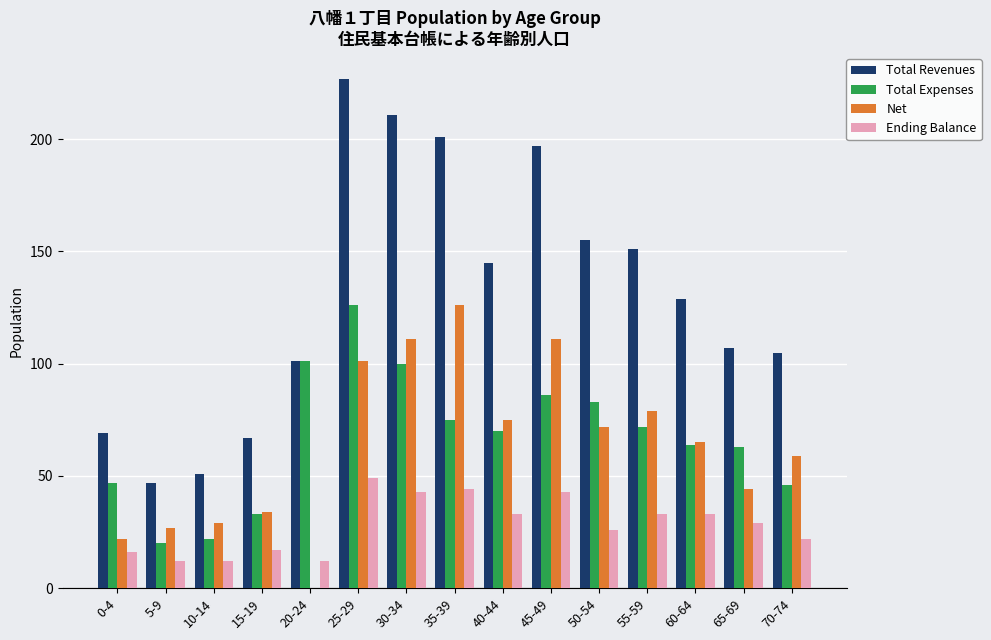

Reading right to left, list all the values displayed in this chart.

Total Revenues: 70-74=105	65-69=107	60-64=129	55-59=151	50-54=155	45-49=197	40-44=145	35-39=201	30-34=211	25-29=227	20-24=101	15-19=67	10-14=51	5-9=47	0-4=69
Total Expenses: 70-74=46	65-69=63	60-64=64	55-59=72	50-54=83	45-49=86	40-44=70	35-39=75	30-34=100	25-29=126	20-24=101	15-19=33	10-14=22	5-9=20	0-4=47
Net: 70-74=59	65-69=44	60-64=65	55-59=79	50-54=72	45-49=111	40-44=75	35-39=126	30-34=111	25-29=101	20-24=0	15-19=34	10-14=29	5-9=27	0-4=22
Ending Balance: 70-74=22	65-69=29	60-64=33	55-59=33	50-54=26	45-49=43	40-44=33	35-39=44	30-34=43	25-29=49	20-24=12	15-19=17	10-14=12	5-9=12	0-4=16